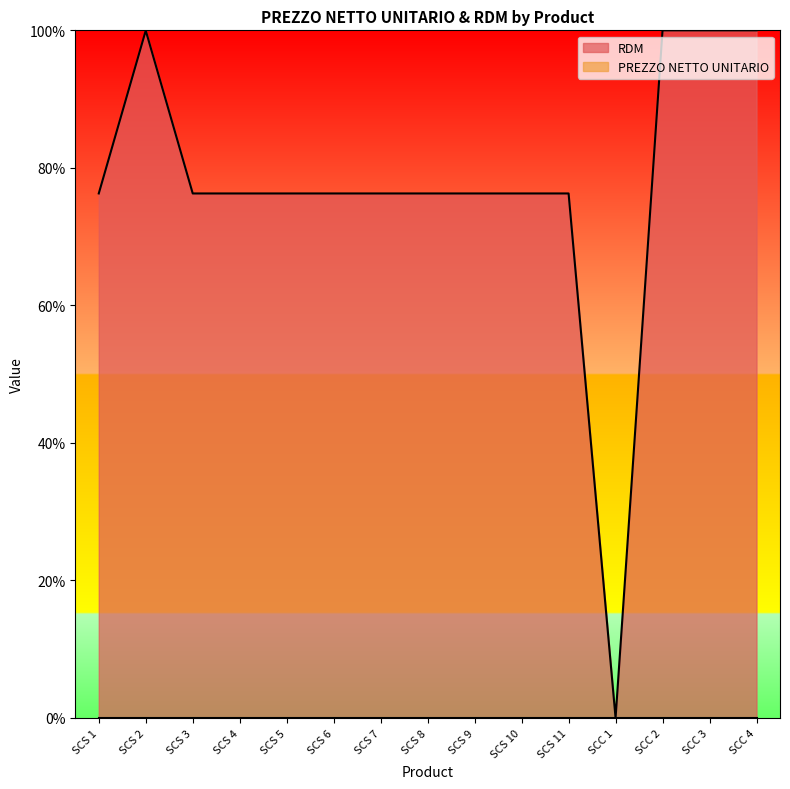

What is the difference between the maximum and minimum values?

1.0